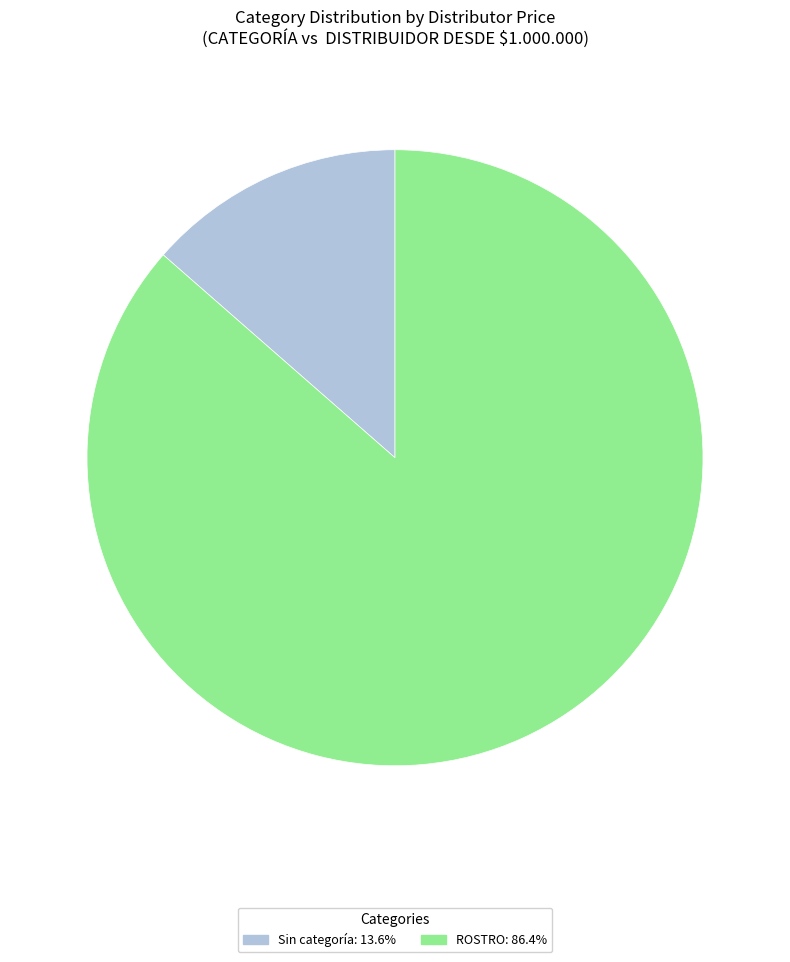

Does any single category account for the majority?

Yes